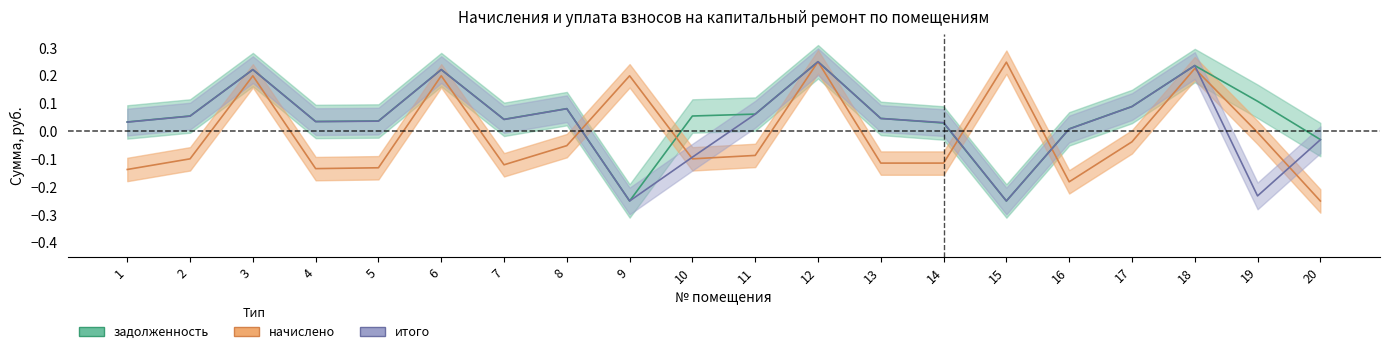

At how many categories does at least one series exceed 0?

19